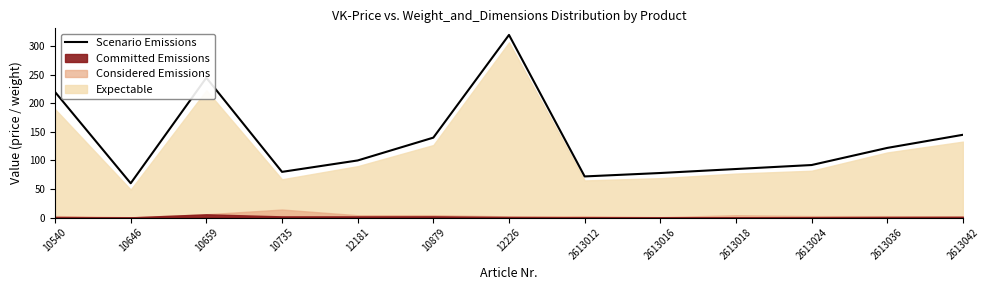

What is the sum of all values?

1759